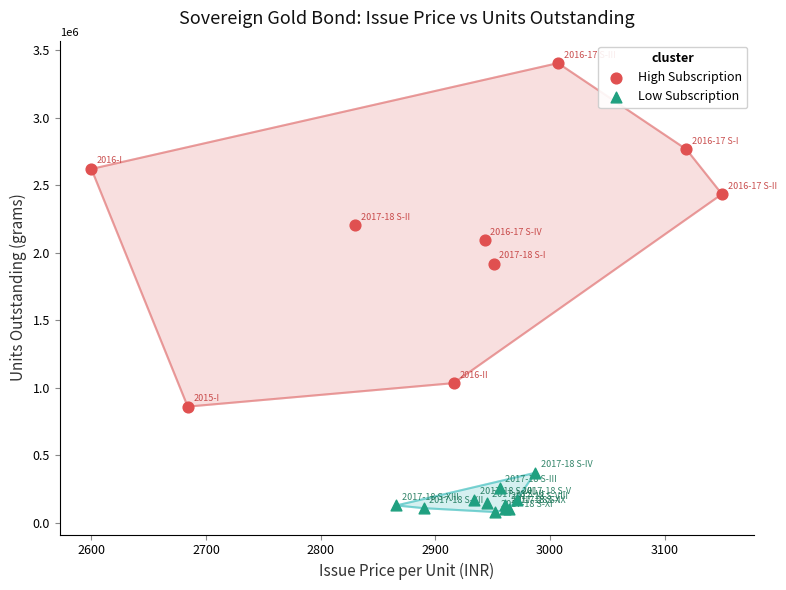

Which series reaches the maximum Y coordinate?

High Subscription